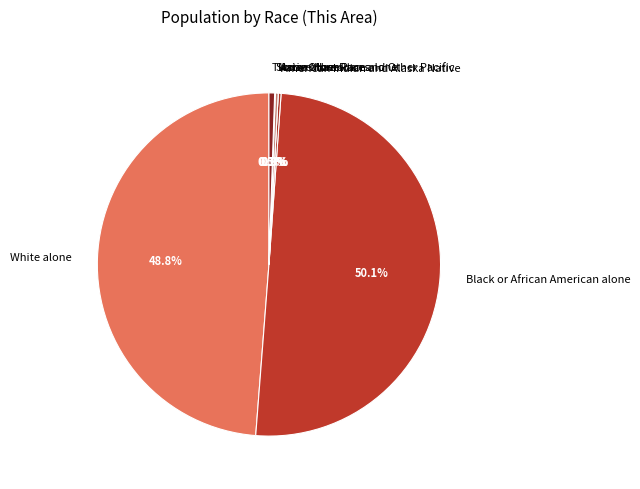

The White alone slice represents 59% of the pie. True or false?

False